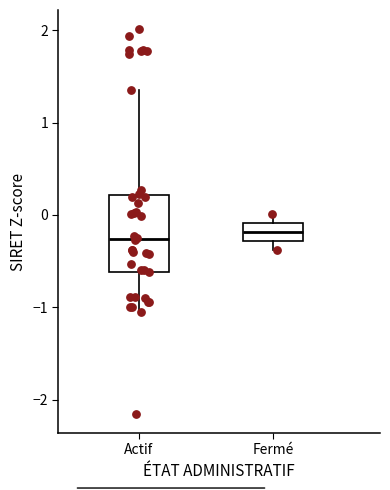

Reading left to right, transcribe this box plot: for each box, give where its median line is, the range the box spans, and where its two whiskers end, as read against the y-axis. The values are not printed on the chart, so give them approximately, as read against the axis.

Actif: median -0.3, box -0.6 to 0.2, whiskers -1.1 to 1.4
Fermé: median -0.2, box -0.3 to -0.1, whiskers -0.4 to 0.0